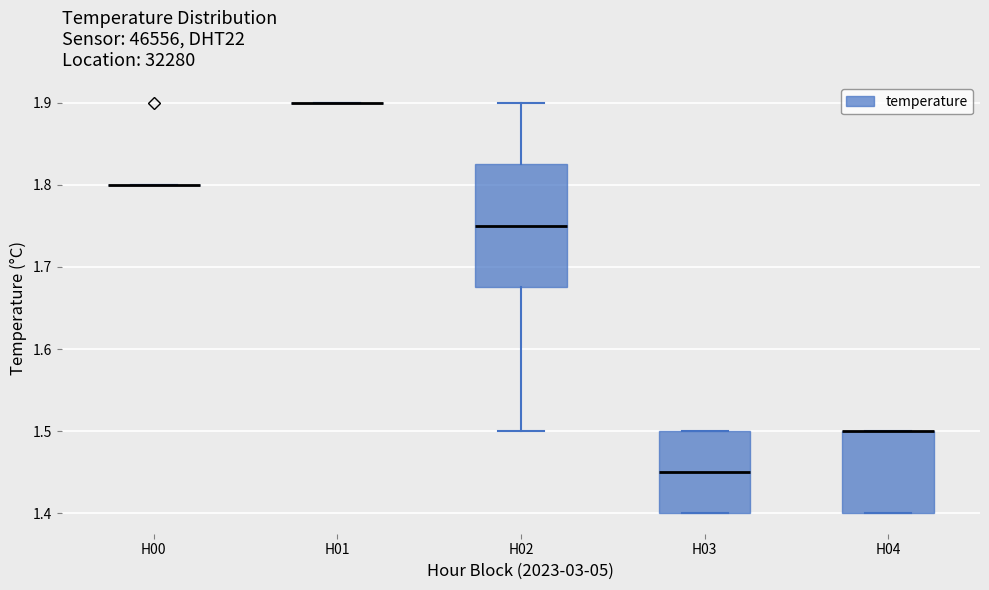

Reading left to right, transcribe this box plot: for each box, give where its median line is, the range the box spans, and where its two whiskers end, as read against the y-axis. The values are not printed on the chart, so give them approximately, as read against the axis.

H00: box collapsed to a line at 1.80, whiskers 1.80 to 1.80
H01: box collapsed to a line at 1.90, whiskers 1.90 to 1.90
H02: median 1.75, box 1.68 to 1.83, whiskers 1.50 to 1.90
H03: median 1.45, box 1.40 to 1.50, whiskers 1.40 to 1.50
H04: median 1.50 (drawn on the box's upper edge), box 1.40 to 1.50, whiskers 1.40 to 1.50